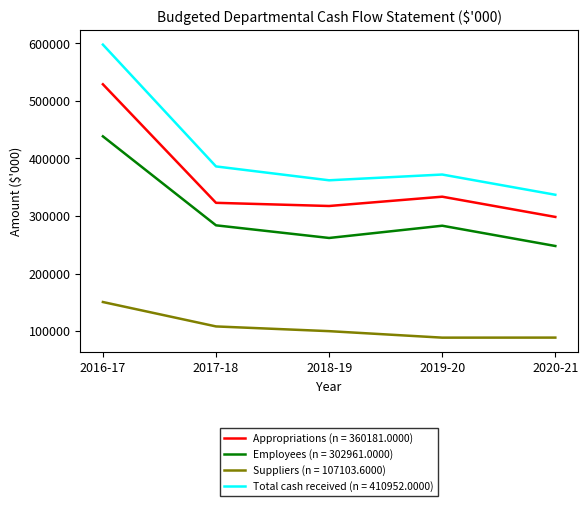

True or false: Appropriations (n = 360181.0000) and Suppliers (n = 107103.6000) intersect in this chart.

False